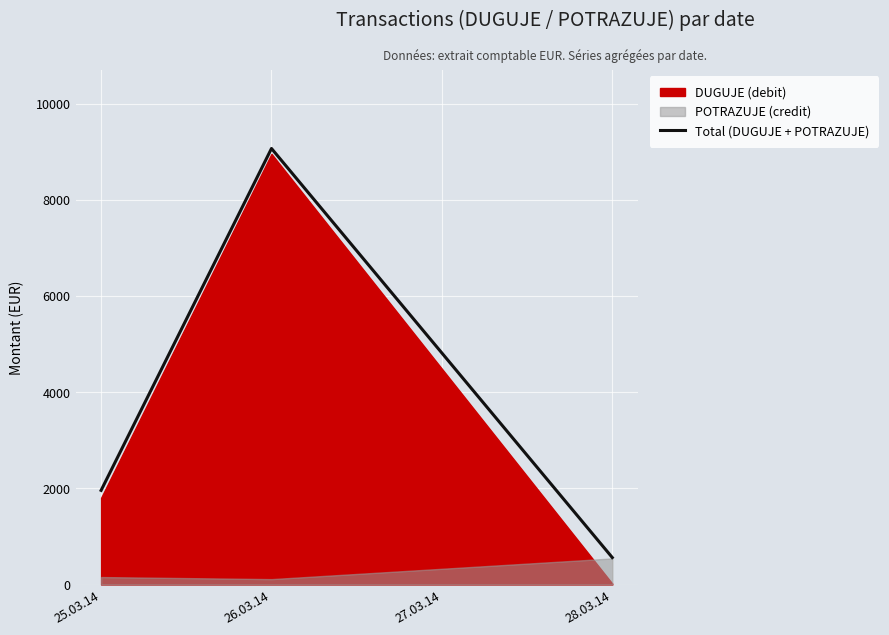

At which label is Total (DUGUJE + POTRAZUJE) closest to 4813?

25.03.14